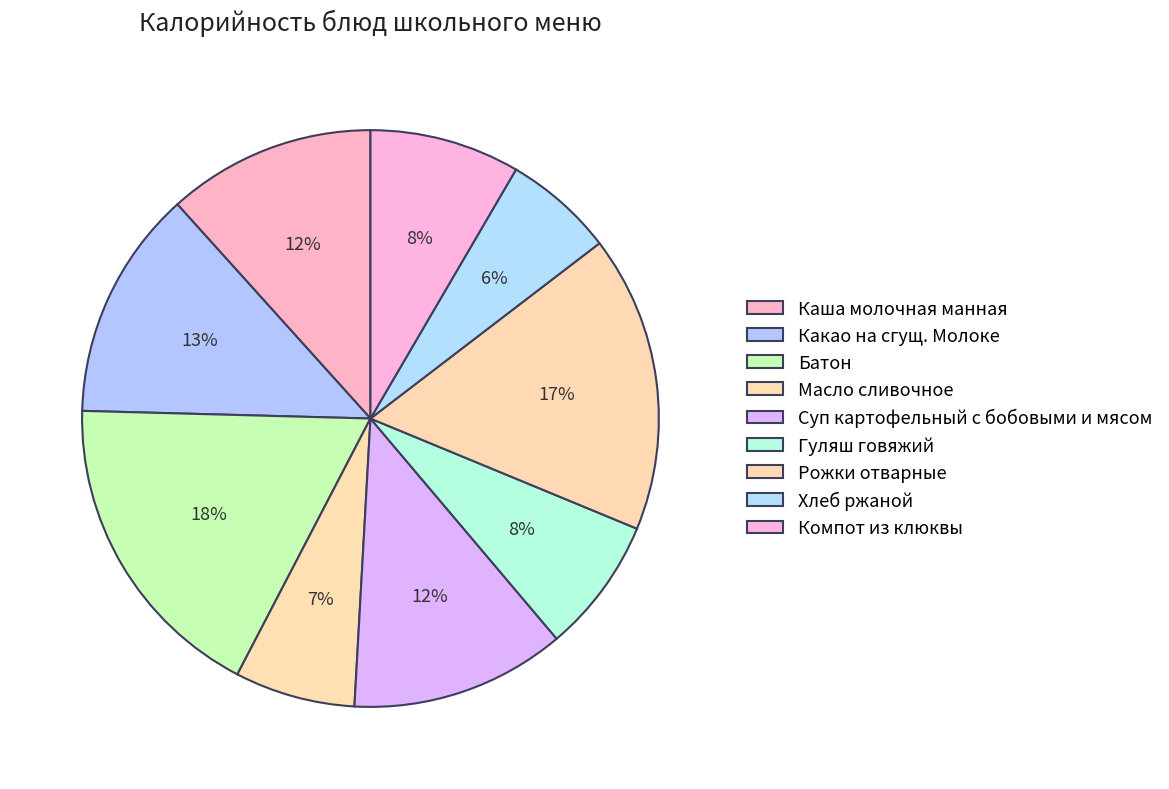

To the nearest percent, what is the difference between the largest and smallest slice percentages?

12%